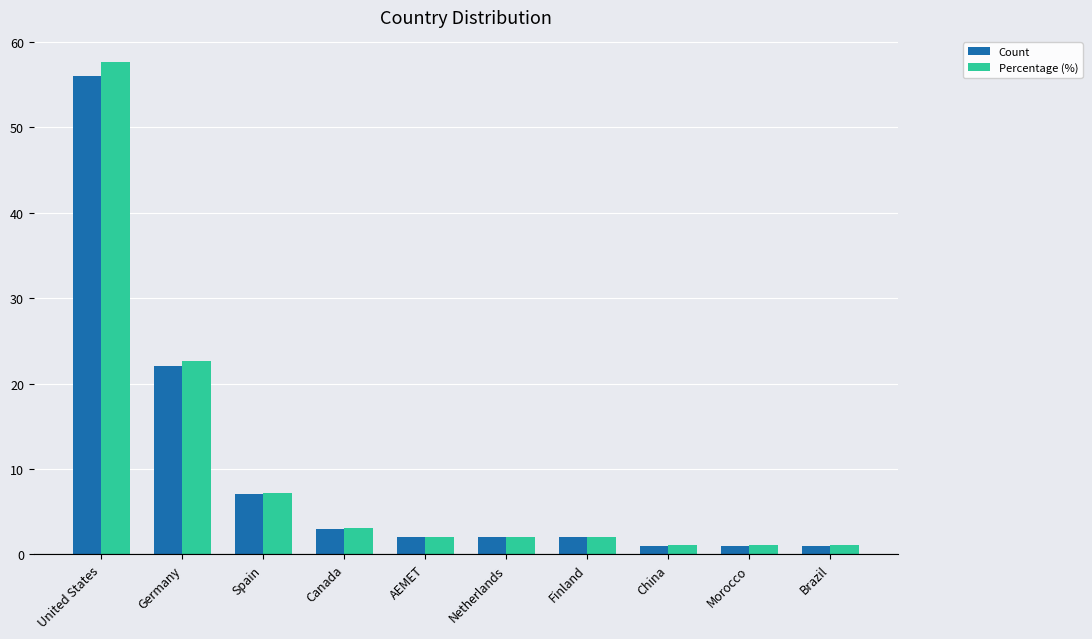

Are the bars horizontal?

No